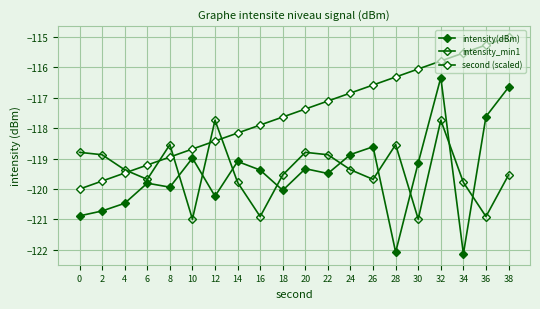

Read the second (scaled) value at 28.

-116.3